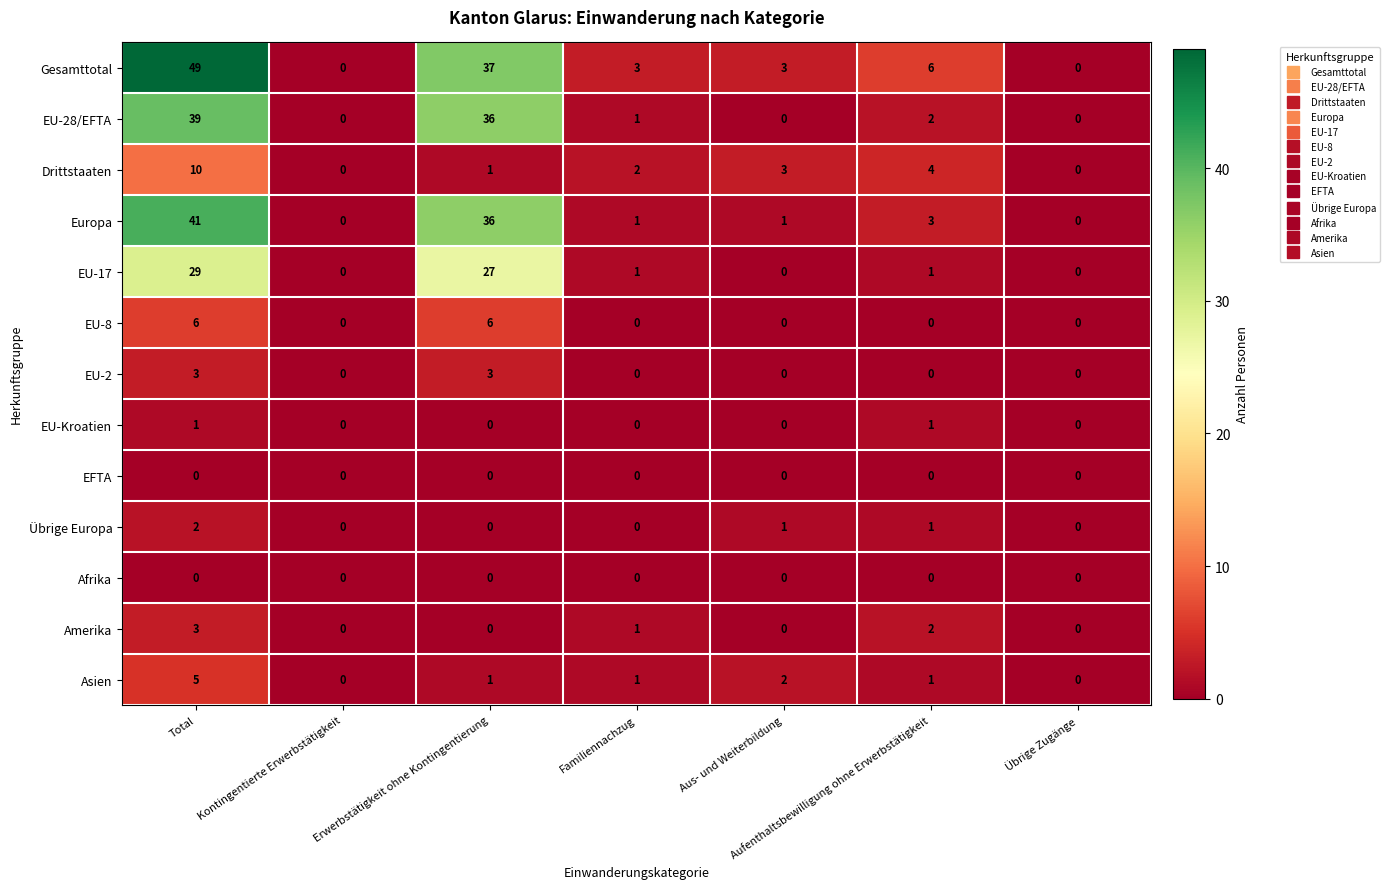

Is it true that Gesamttotal equals 21 at Übrige Zugänge?

False